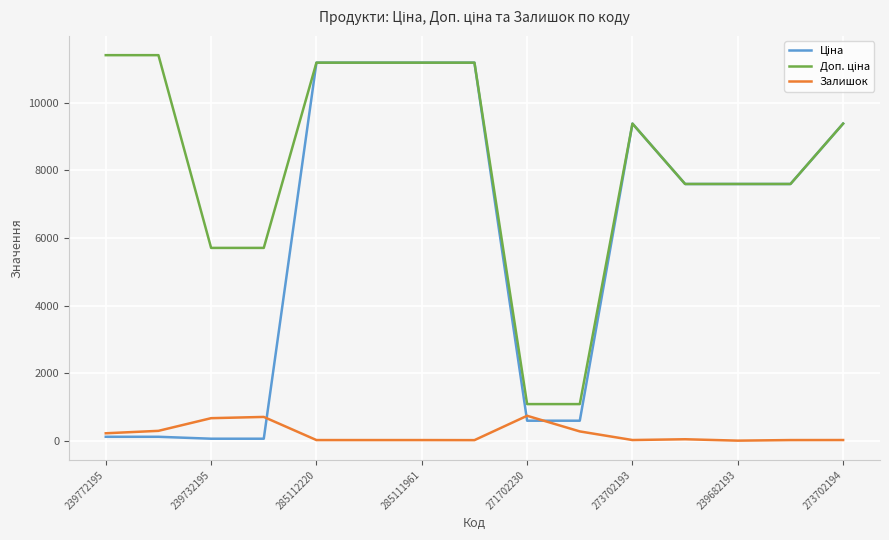

What is the greatest value displayed?

11410.0